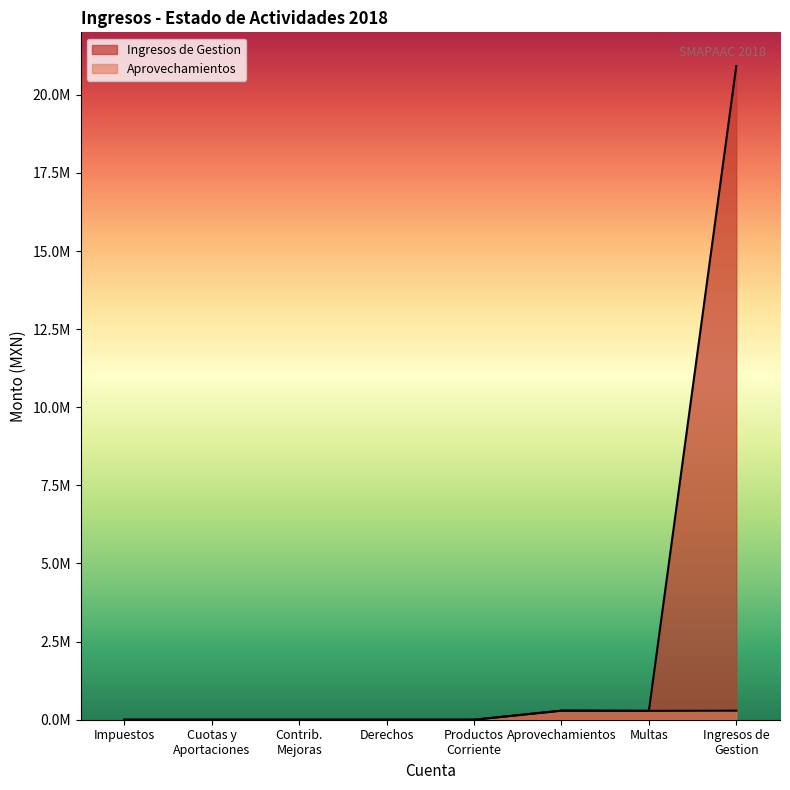

Does the chart display data point markers on the line(s)?

No